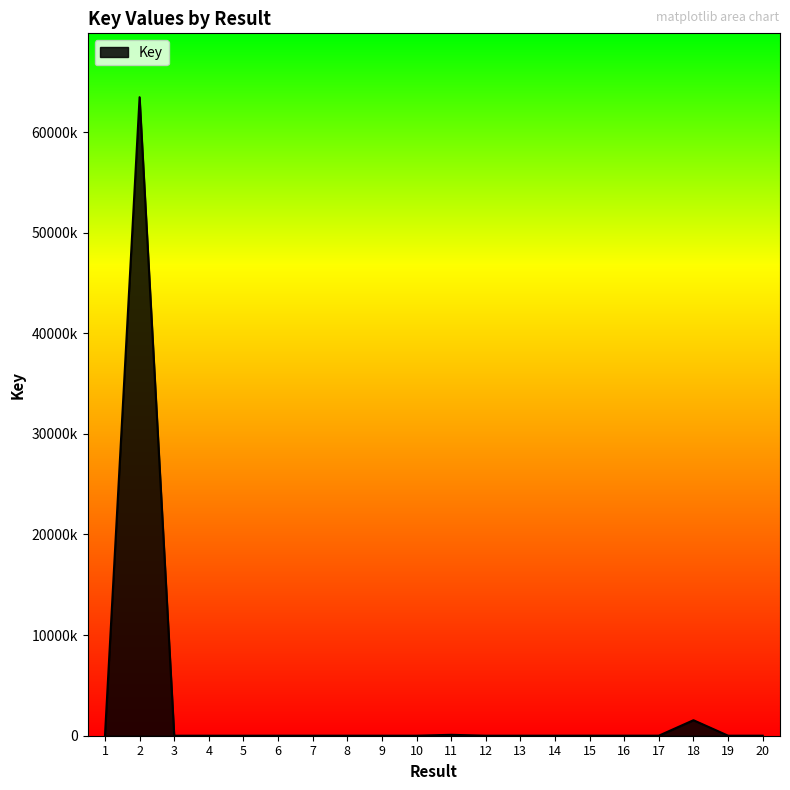

Does the chart have visible grid lines?

No